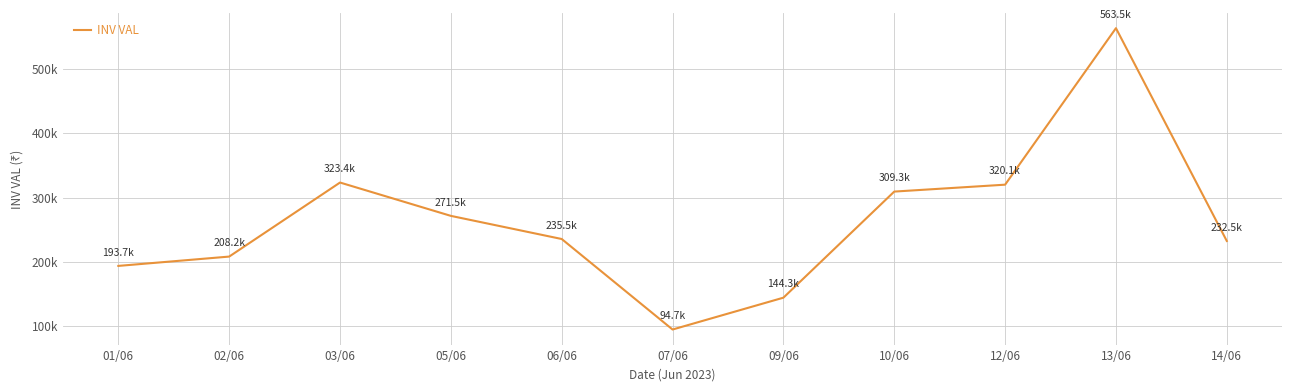

Reading right to left, extract all data points from this chart.

232472.0	563547.0	320065.3	309320.3	144261.1	94720.0	235536.5	271523.4	323393.9	208192.9	193685.1